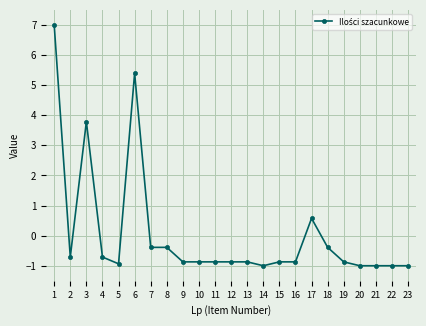

Which category has the highest value across all series?

1